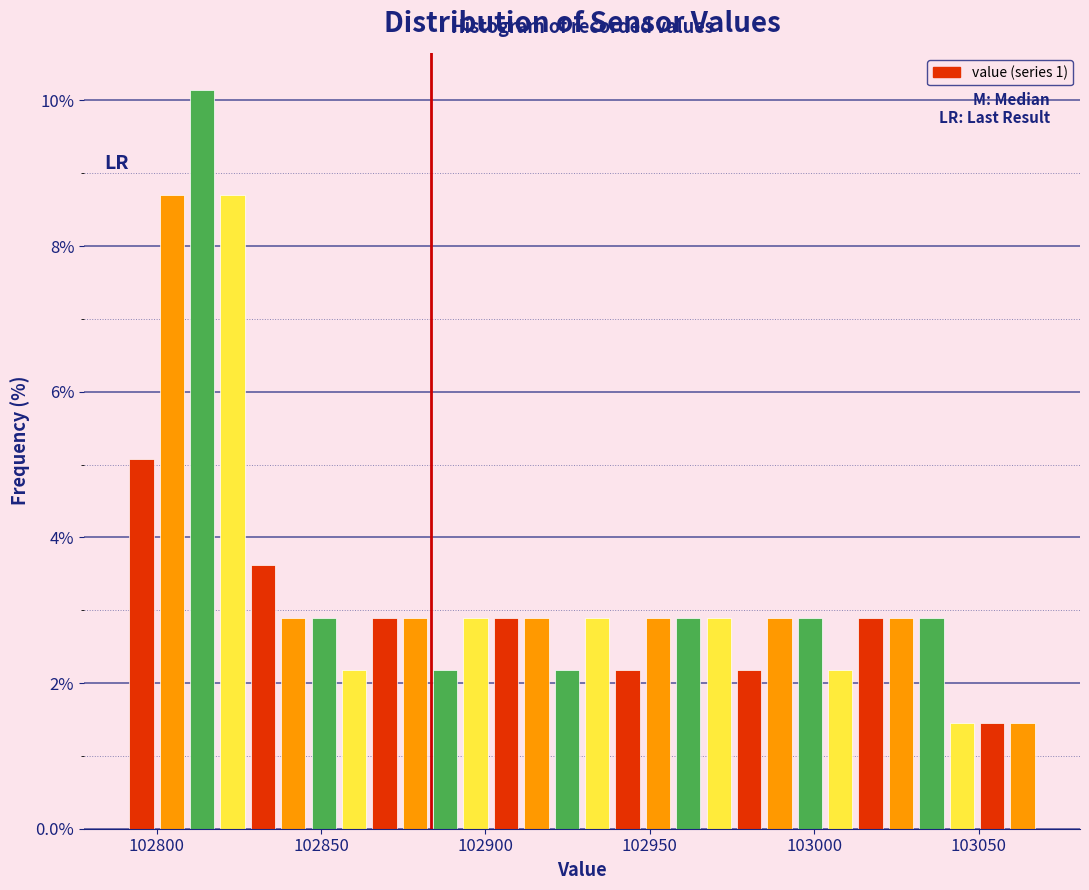

Around what value on the x-axis is the tallest bar? Give the approximate position of its centre, as read against the axis.

102815